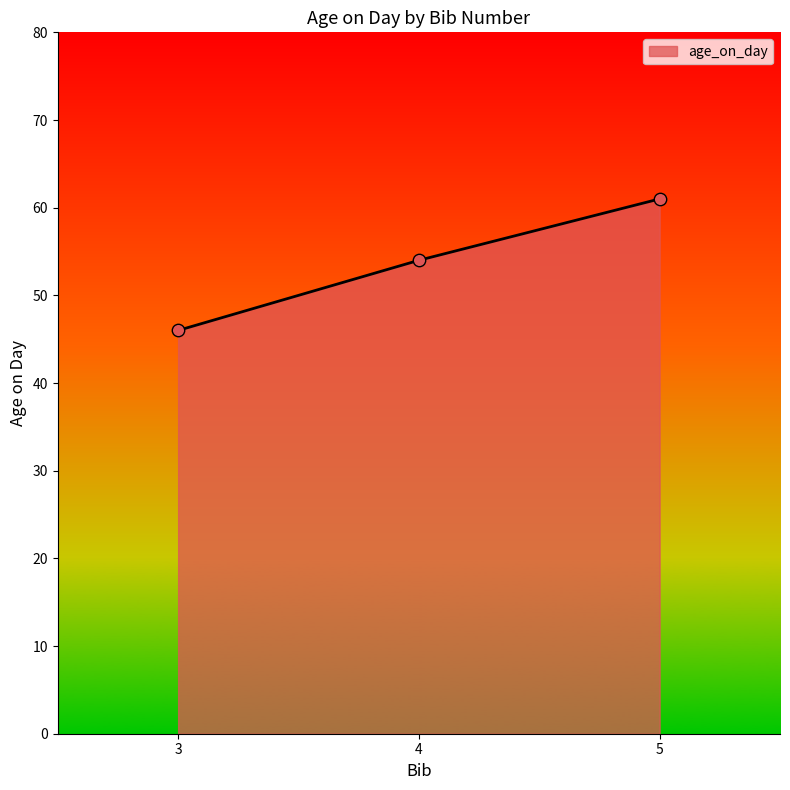

What is the change in value from 3 to 5?

+15